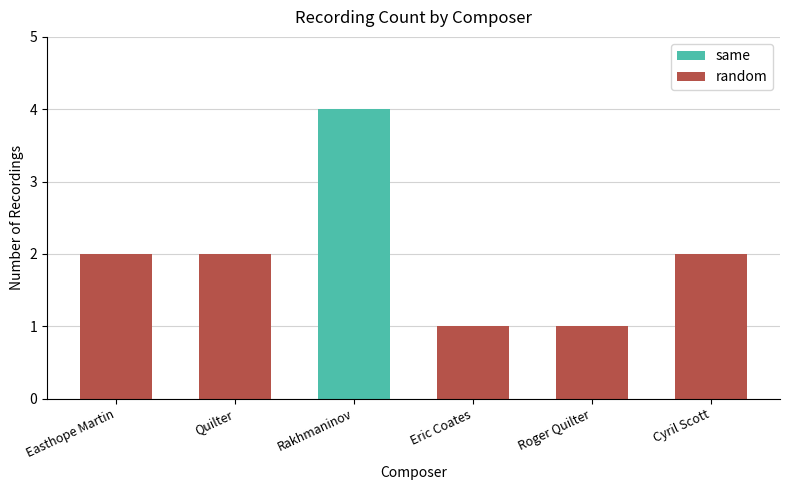

Is it true that random equals 1 at Cyril Scott?

False